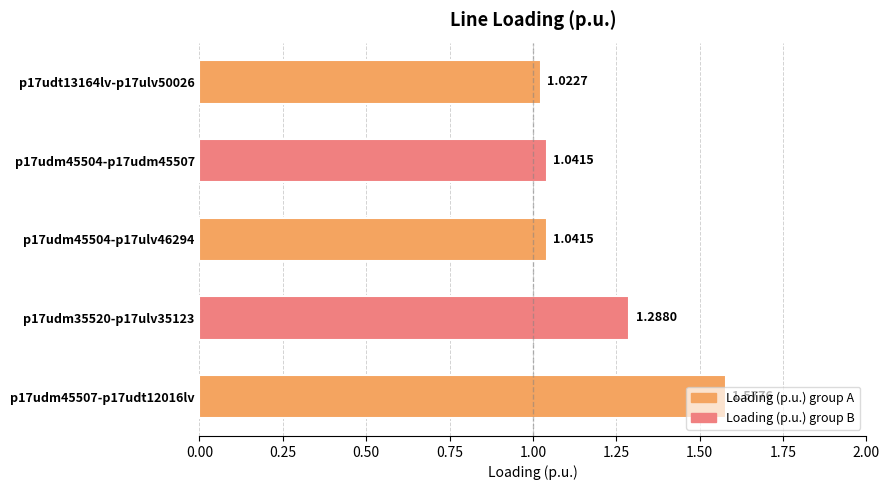

How many data points does each series have?

5